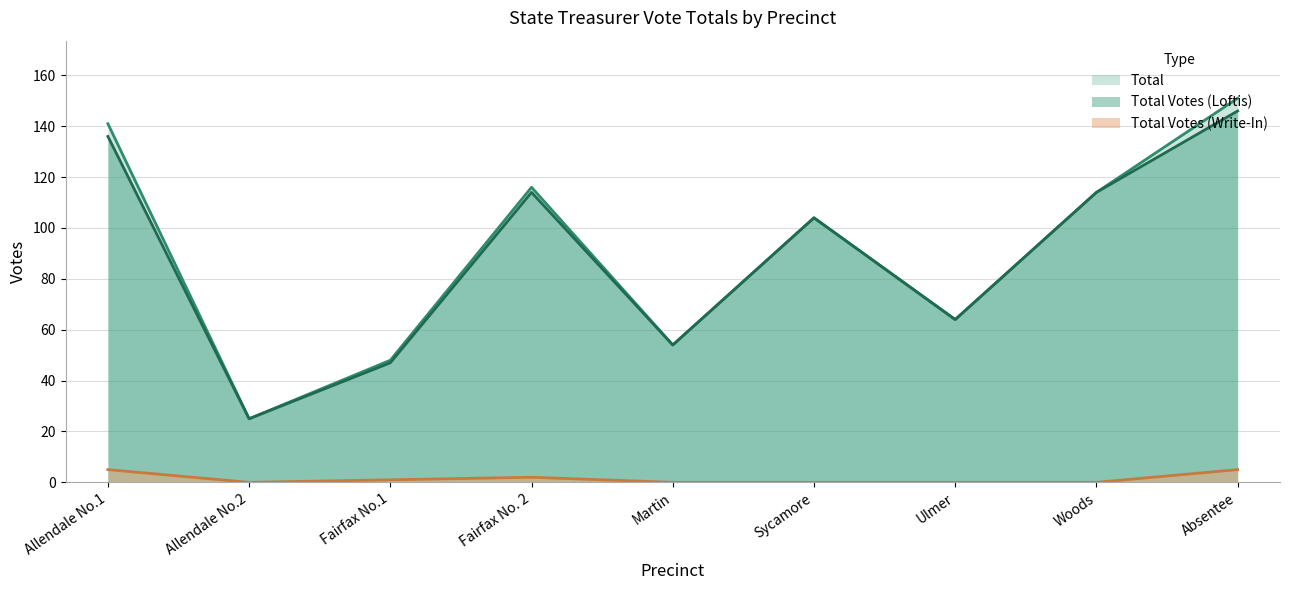

Which series changed the most between Allendale No.1 and Absentee?

Total Votes (Loftis)